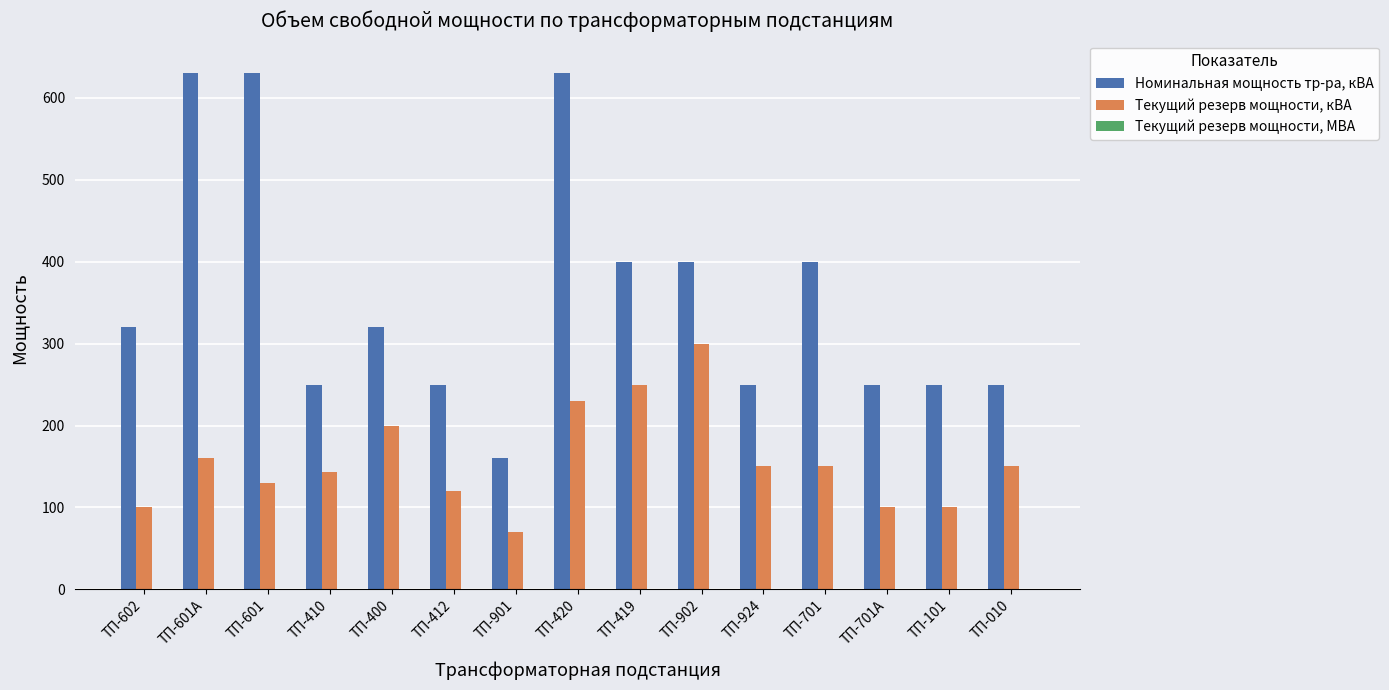

Is it true that Текущий резерв мощности, кВА equals 210.9 at ТП-601?

False